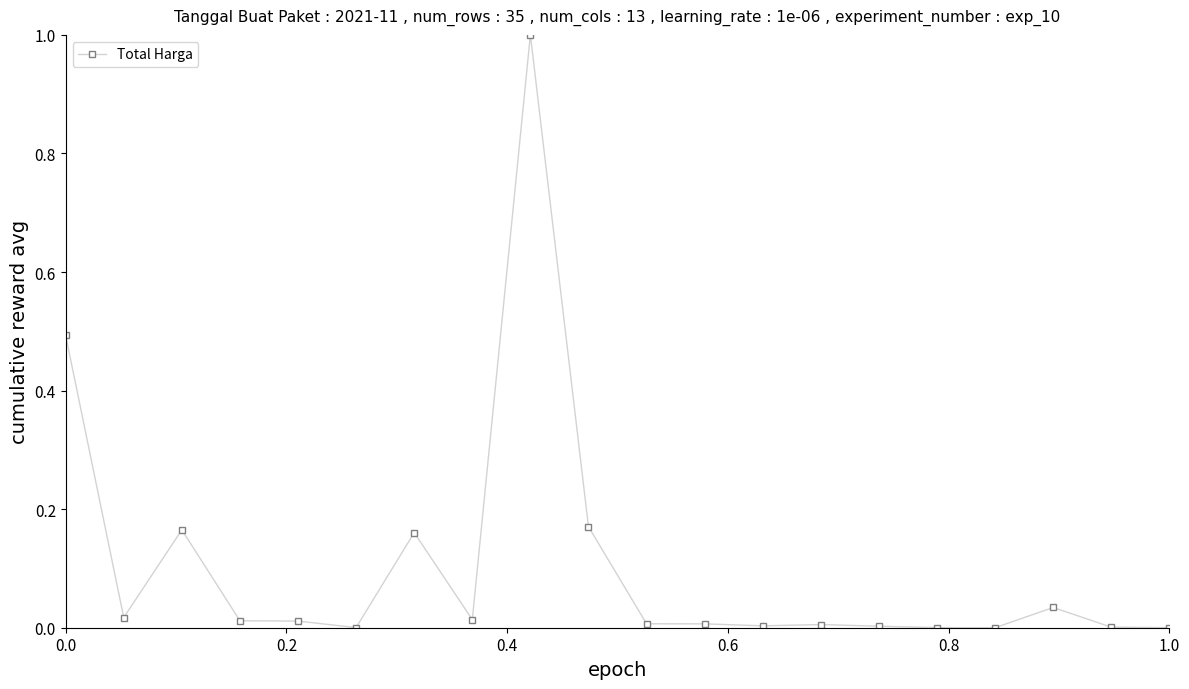

Is this an area chart (filled region under the line)?

No